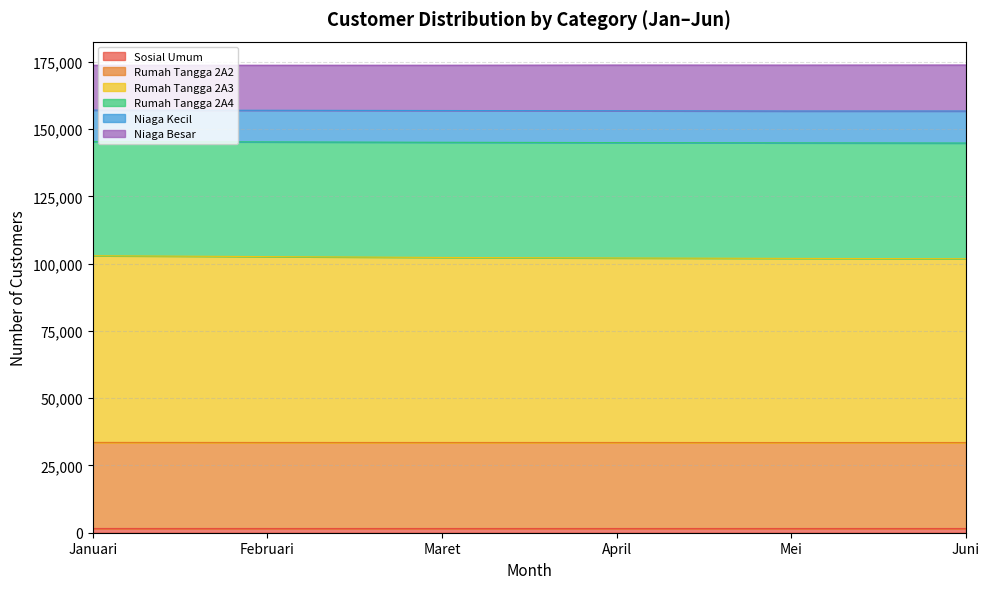

The value of Niaga Besar at Juni is 249294. True or false?

False